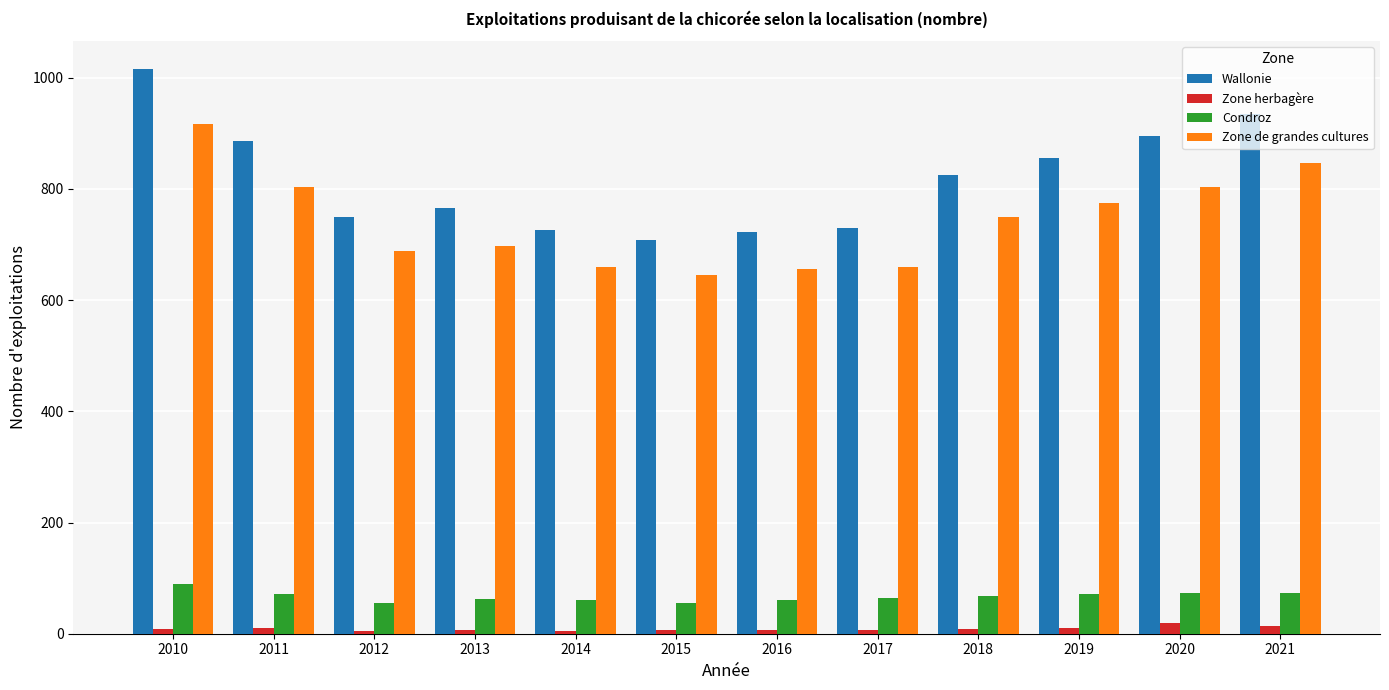

What is the difference between the maximum and minimum values in the Condroz series?

34